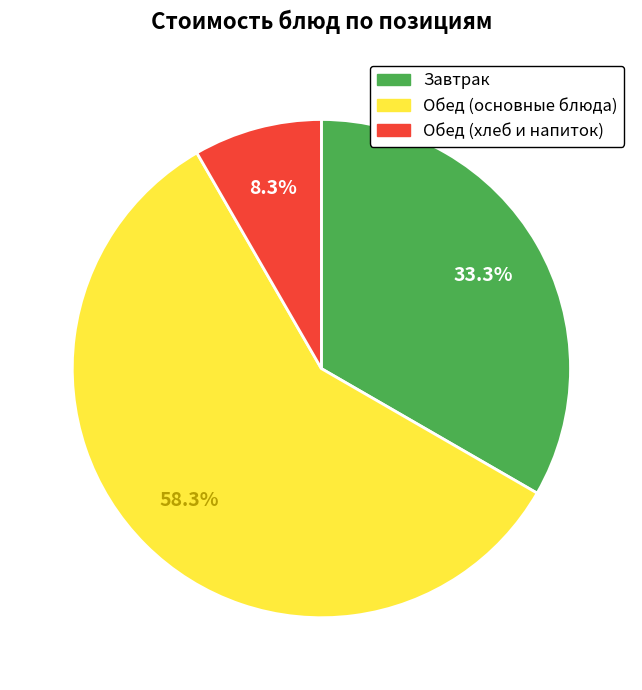

Rank the categories by value from highest to lowest.

Обед (основные блюда), Завтрак, Обед (хлеб и напиток)